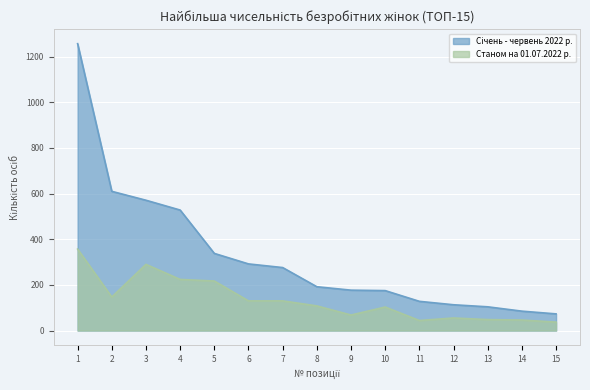

Is it true that Січень - червень 2022 р. equals 104 at 13?

True